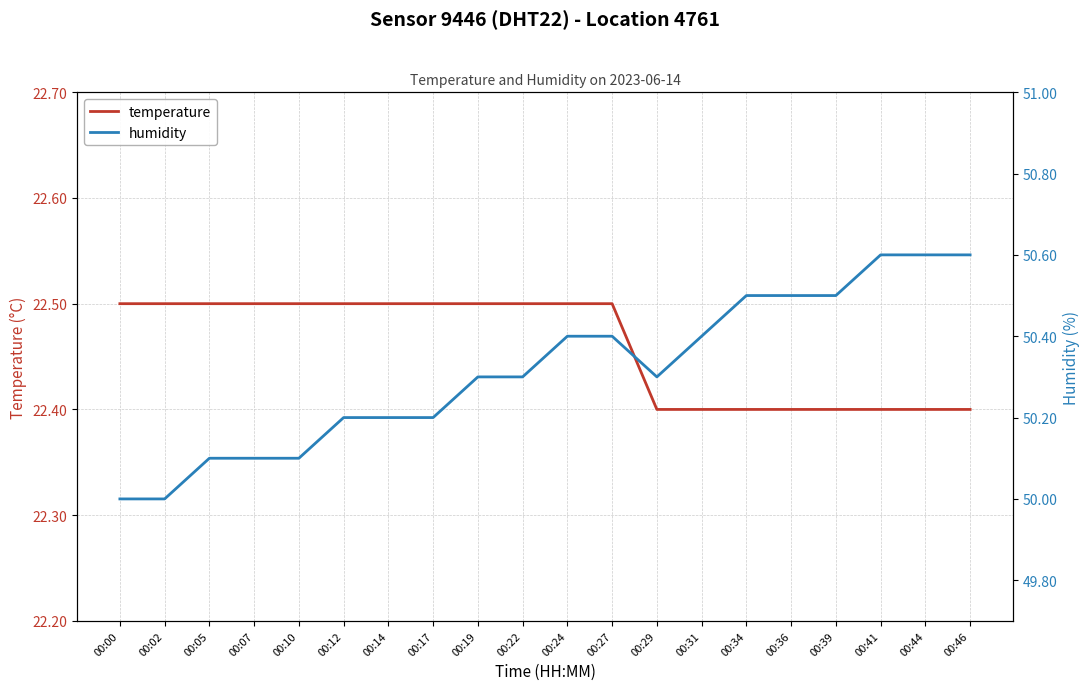

What is the average value of the temperature series?

22.5